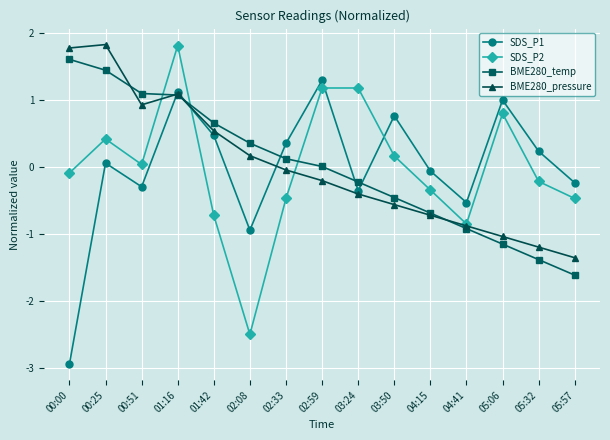

Which category has the lowest value in the BME280_temp series?

05:57